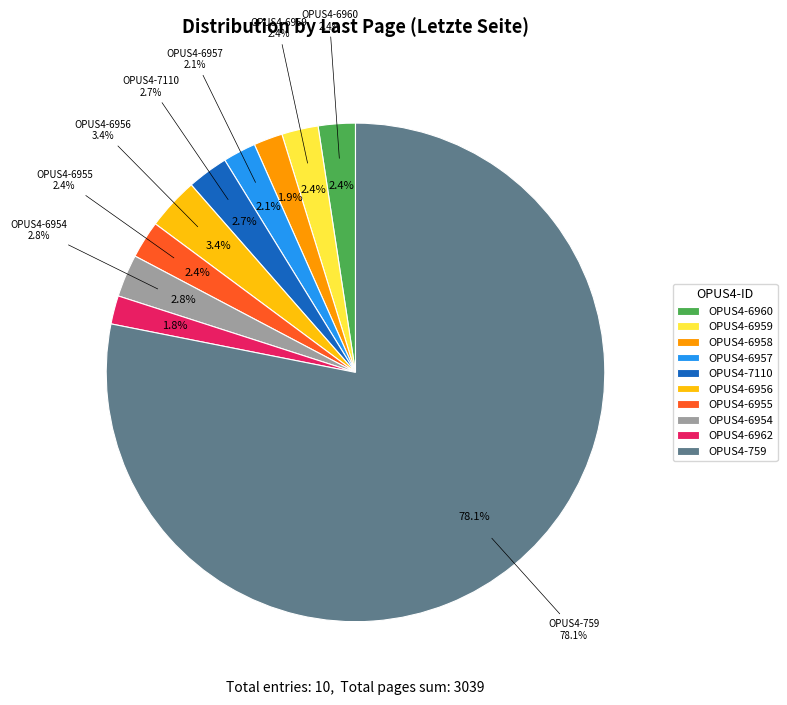

What percentage is the OPUS4-6958 slice, to the nearest percent?

2%